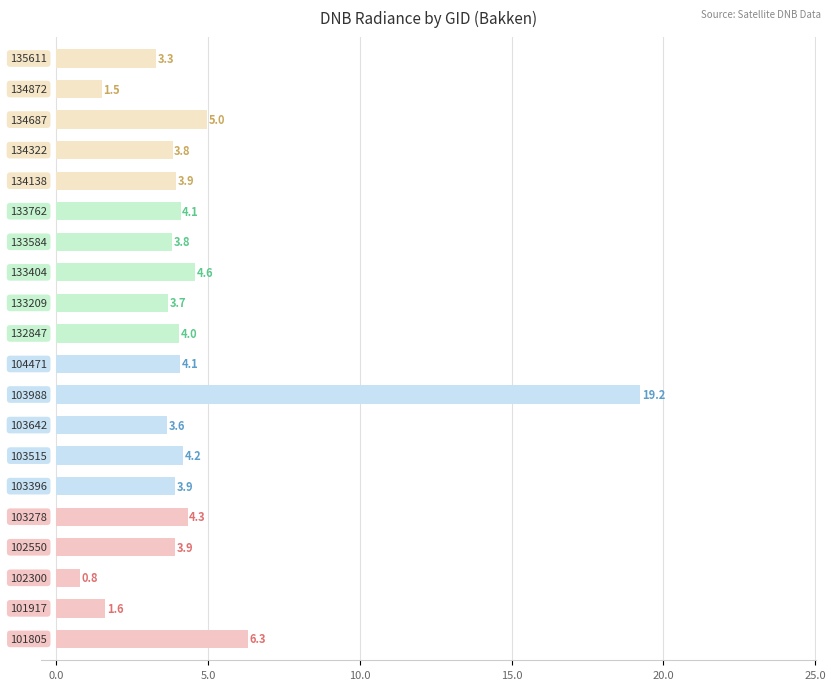

What is the smallest value displayed?

0.8